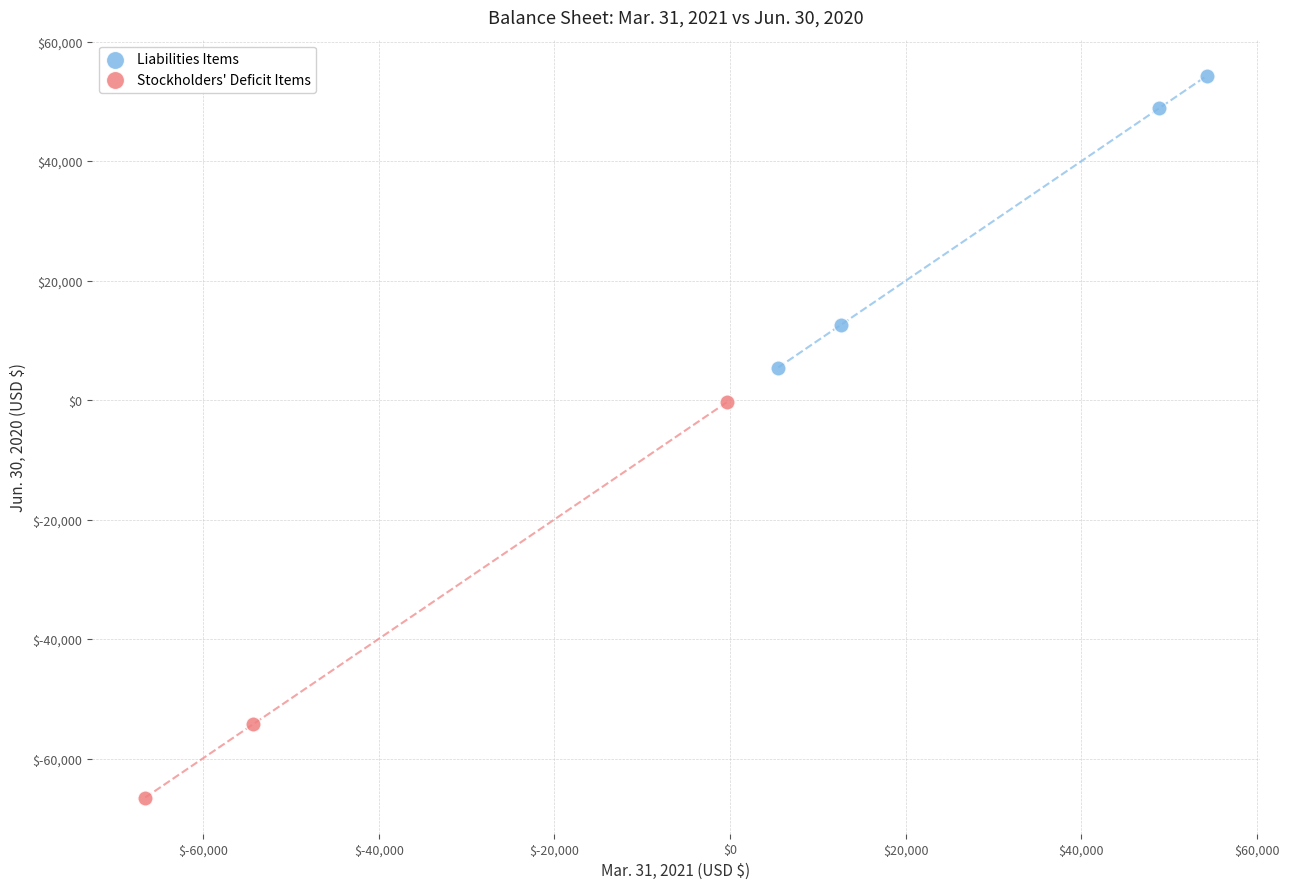

Which series contains the highest Y value?

Liabilities Items